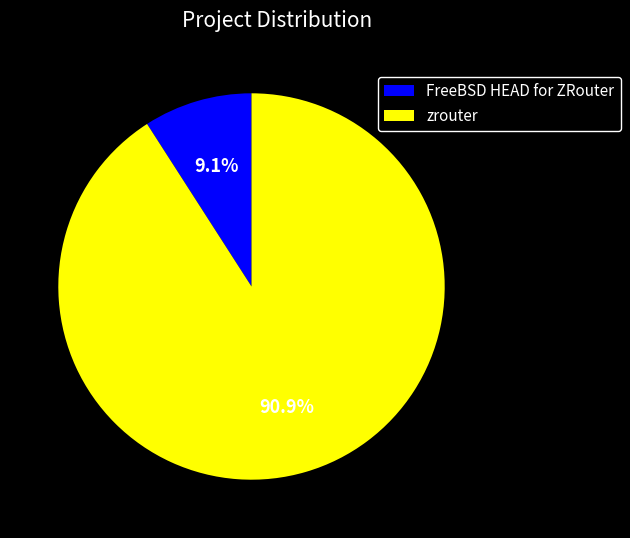

To the nearest percent, what is the combined percentage of zrouter and FreeBSD HEAD for ZRouter?

100%